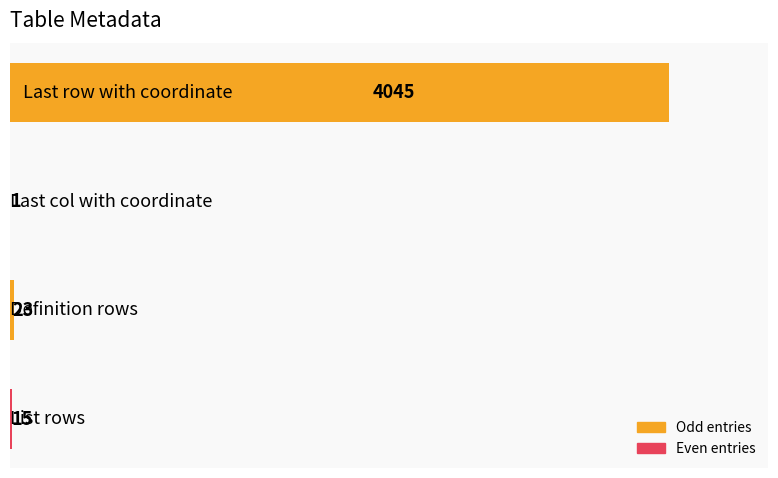

Does the chart contain stacked bars?

No